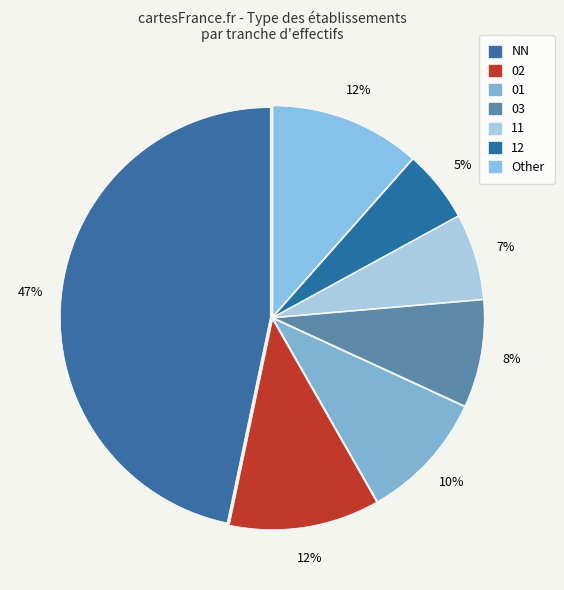

To the nearest percent, what percentage of the pie is NN?

47%